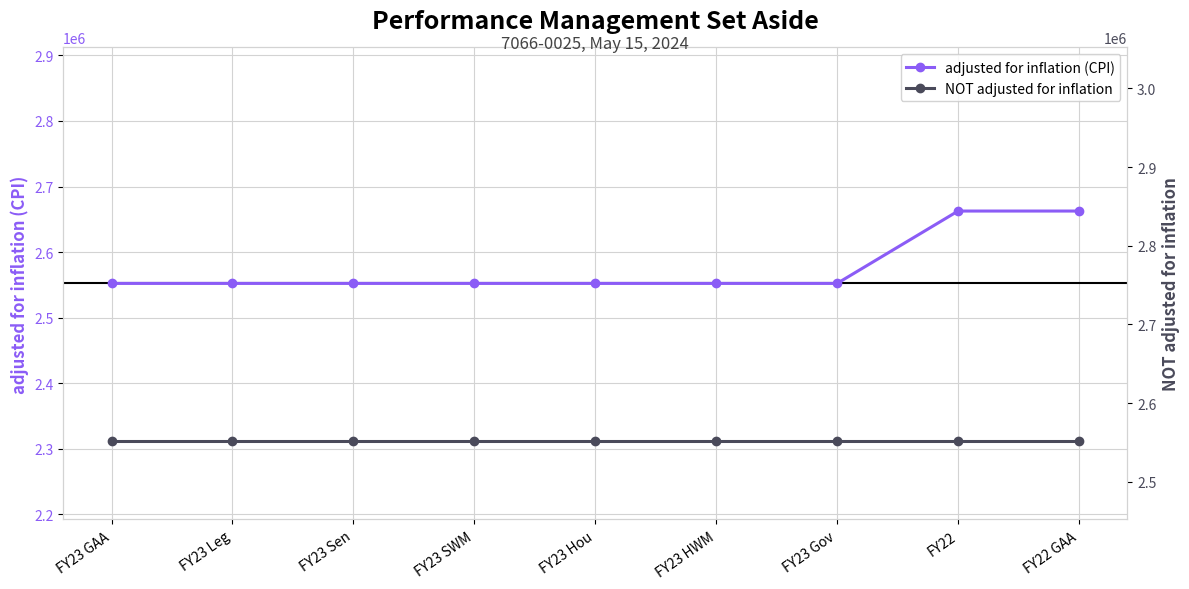

What are all the series names shown in the legend?

adjusted for inflation (CPI), NOT adjusted for inflation